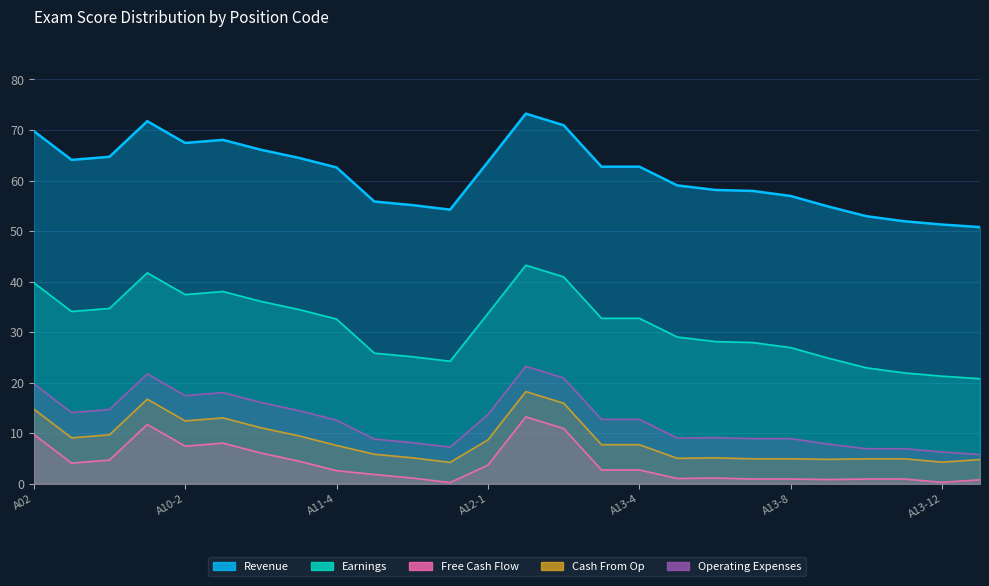

True or false: Operating Expenses has a value of 9.1 at A13-5.

True